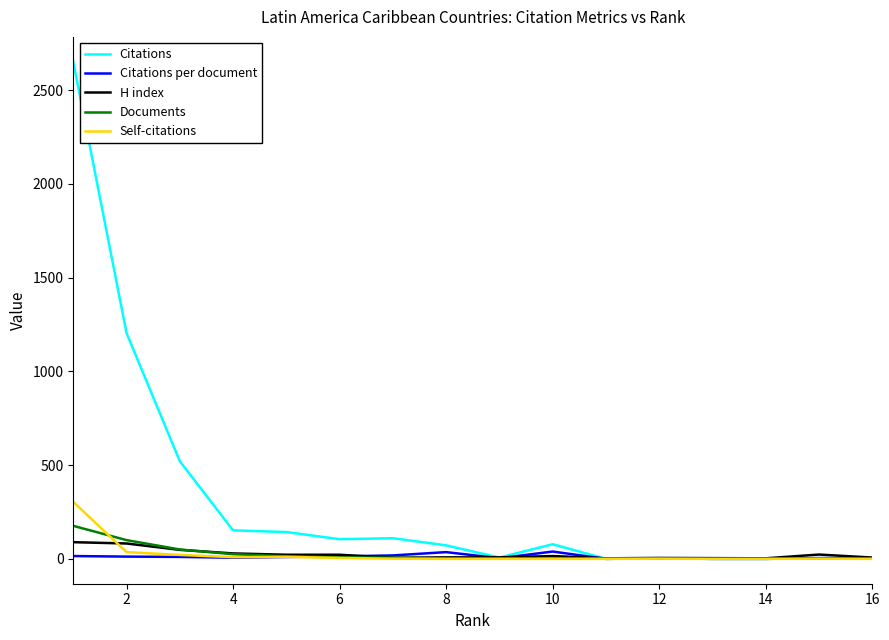

How many lines are shown in the chart?

5